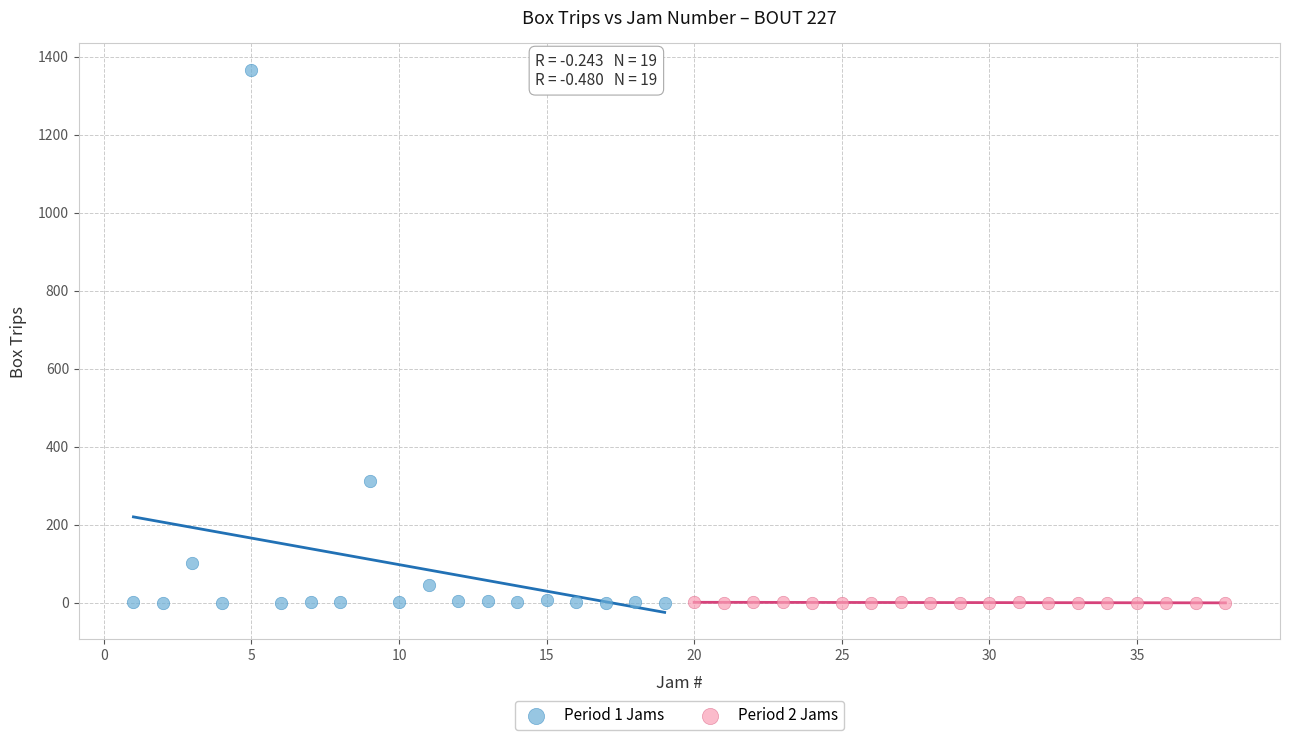

Which series contains the highest Y value?

Period 1 Jams